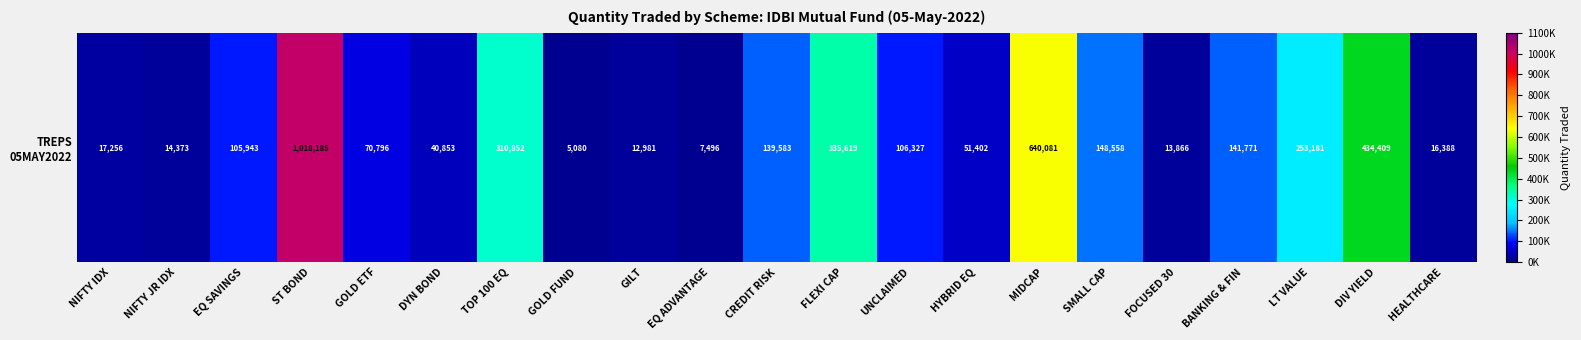

The value at FLEXI CAP is 89675.0. True or false?

False